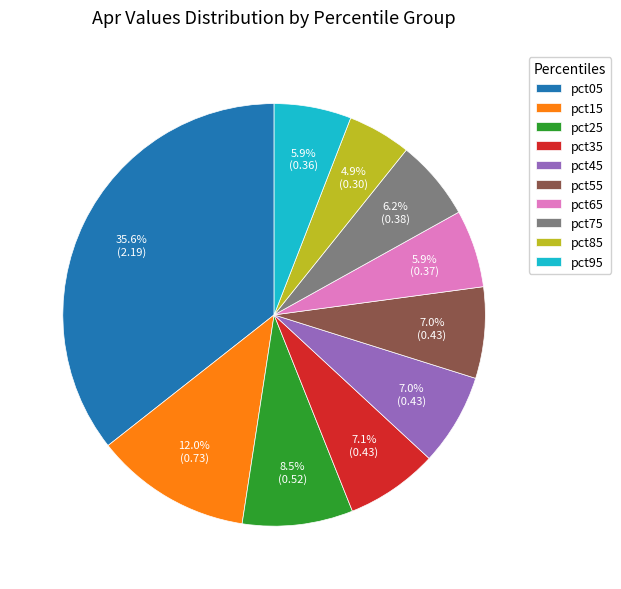

How many slices are in this pie chart?

10